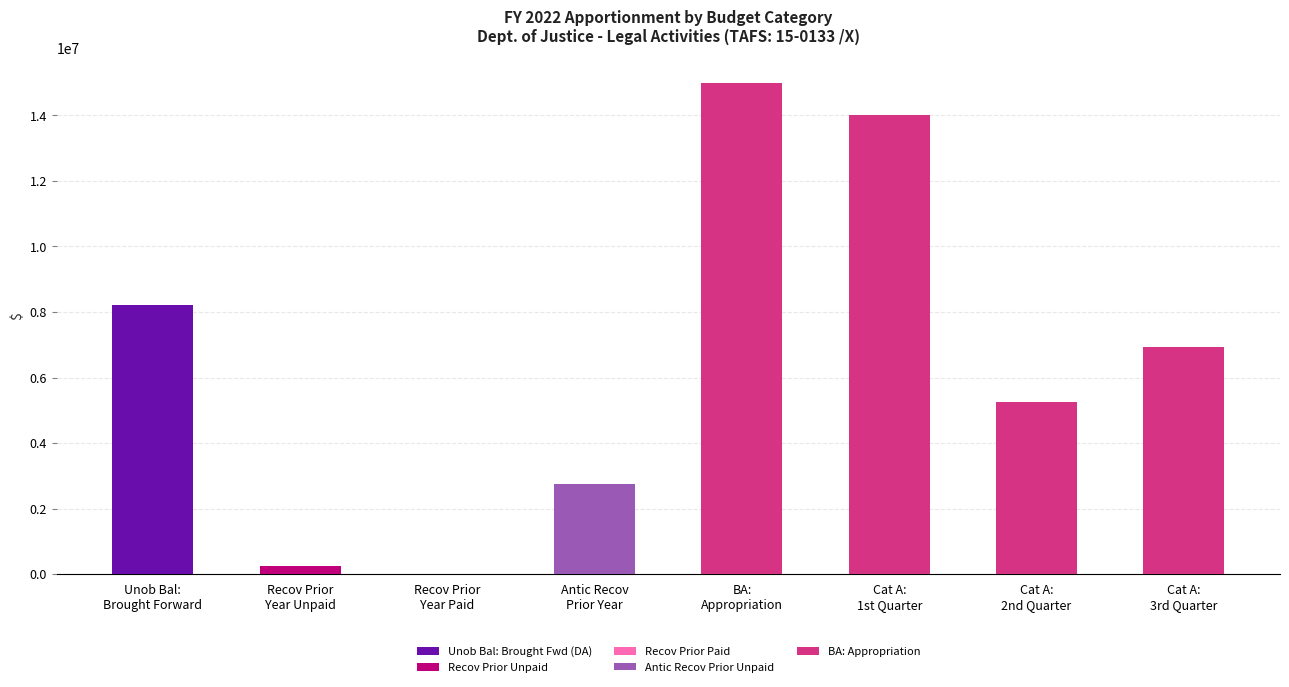

What is the highest value of the Unob Bal: Brought Fwd (DA) series?

8218731